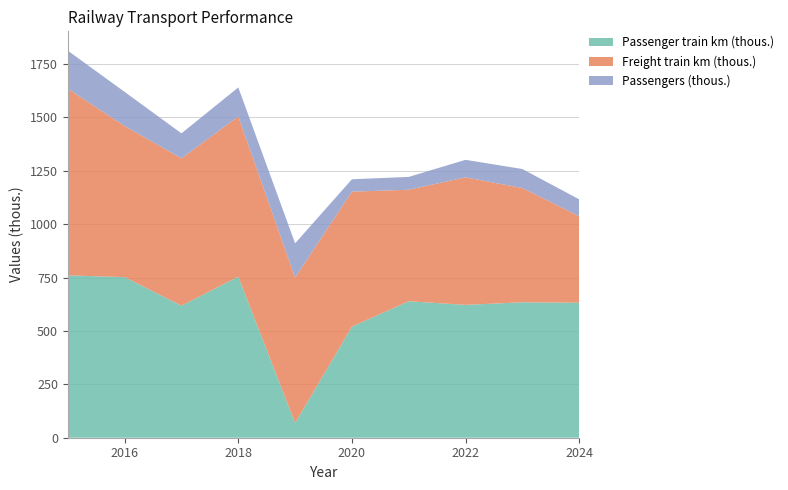

Reading left to right, extract all data points from this chart.

Passenger train km (thous.): 760	752	618	754	69	520	639	622	634	632
Freight train km (thous.): 874	707	690	750	681	632	522	597	535	405
Passengers (thous.): 178	160	117	136	160	58	60	82	89	79